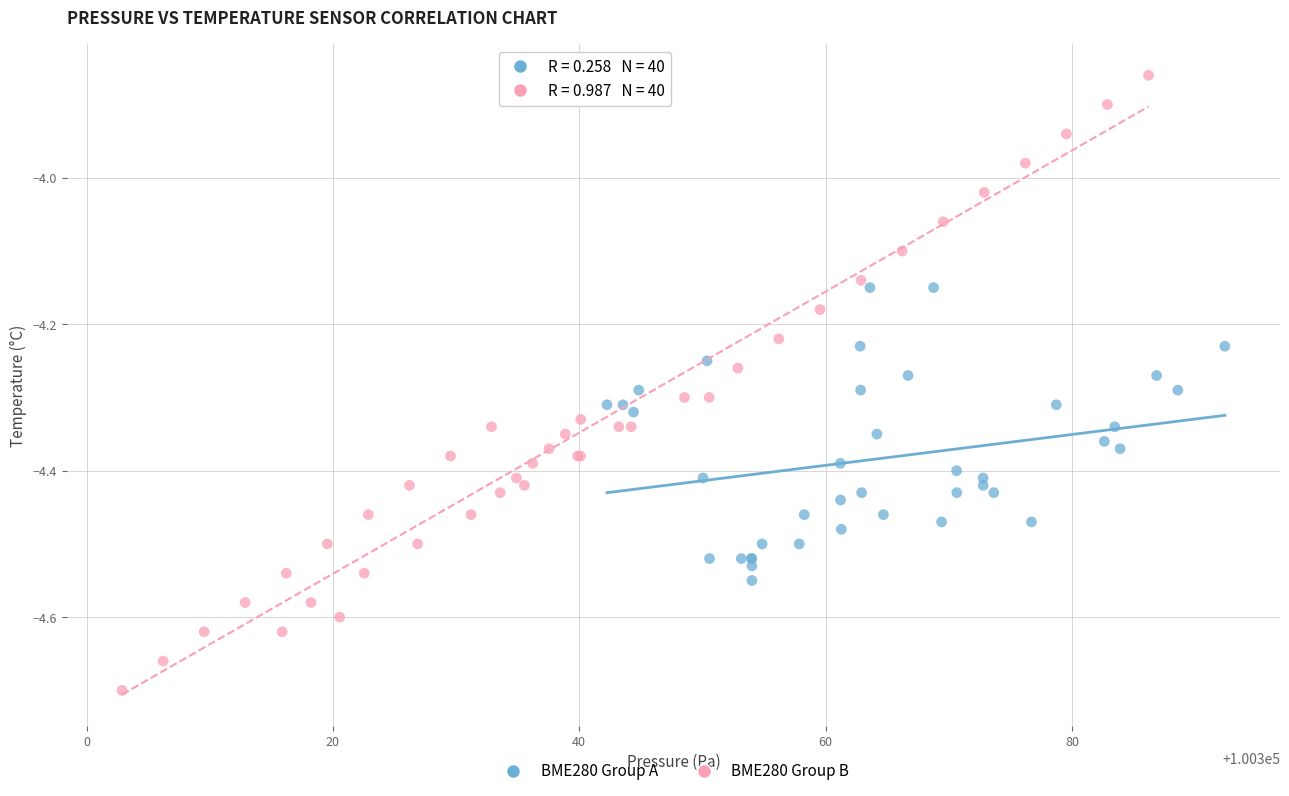

Which series has the widest spread of Y values?

BME280 Group B